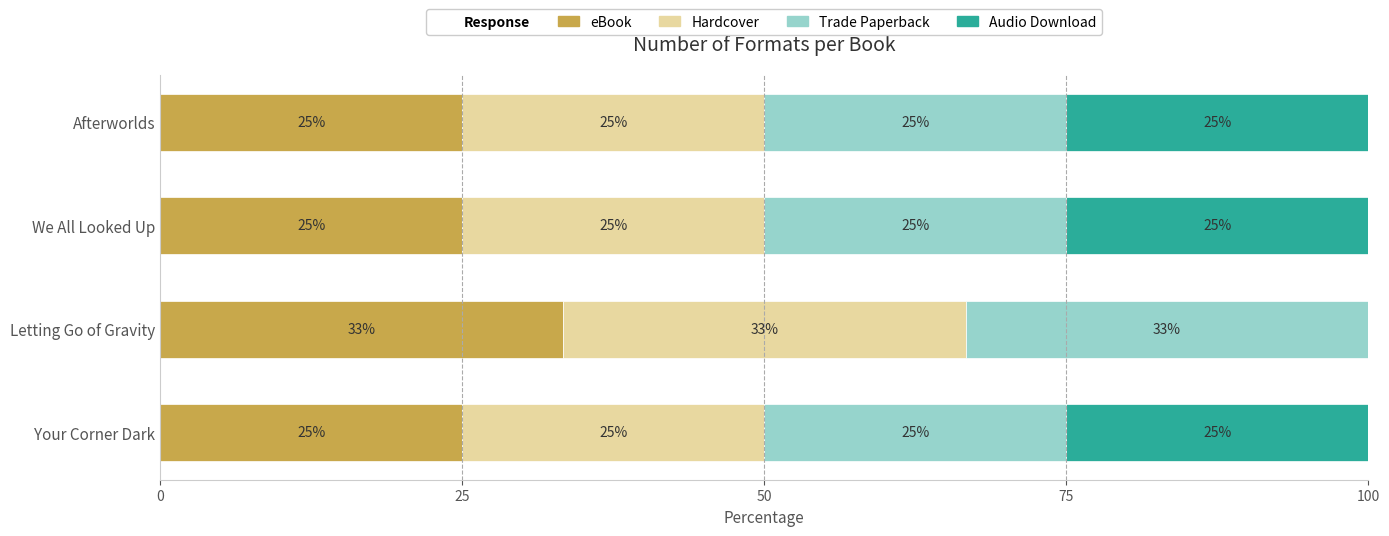

The eBook series shows 9.7 at Afterworlds. True or false?

False